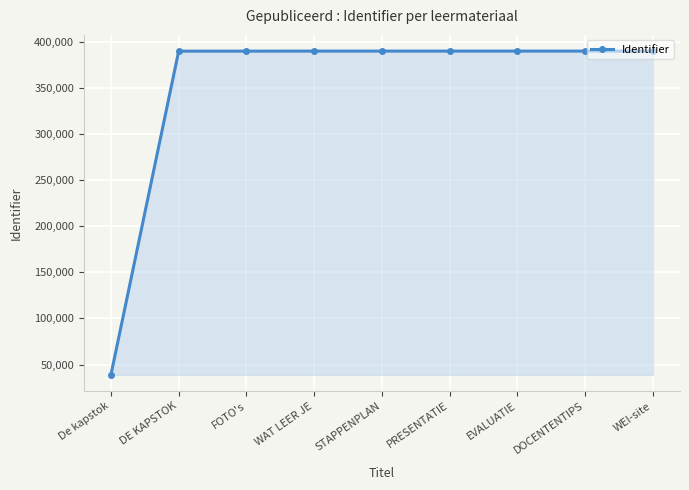

What is the change in value from PRESENTATIE to EVALUATIE?

+2